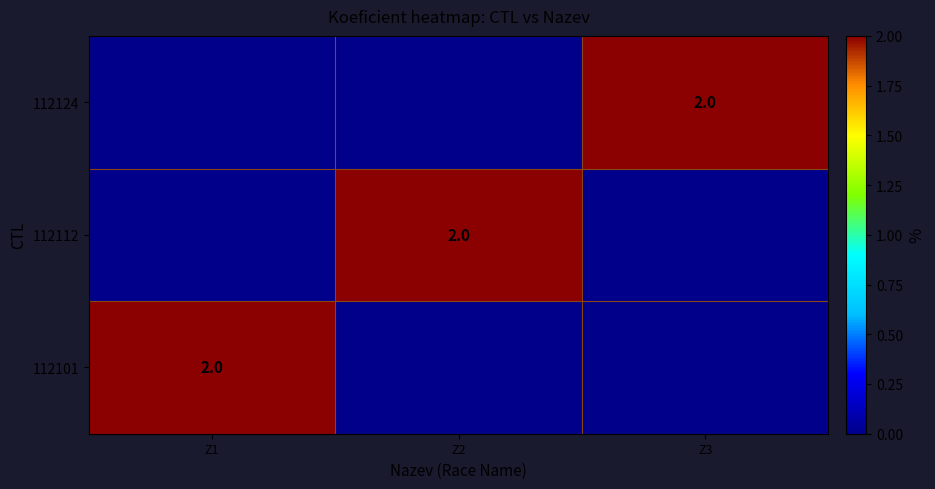

Which has a higher value, Z3 or Z2?

Z3